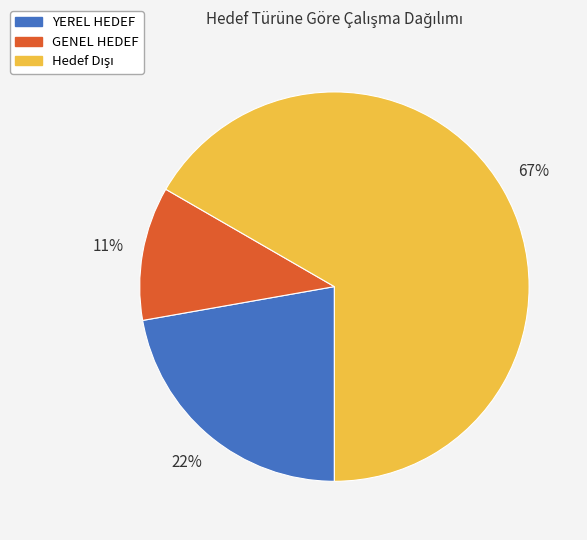

What is the smallest slice in the pie chart?

GENEL HEDEF